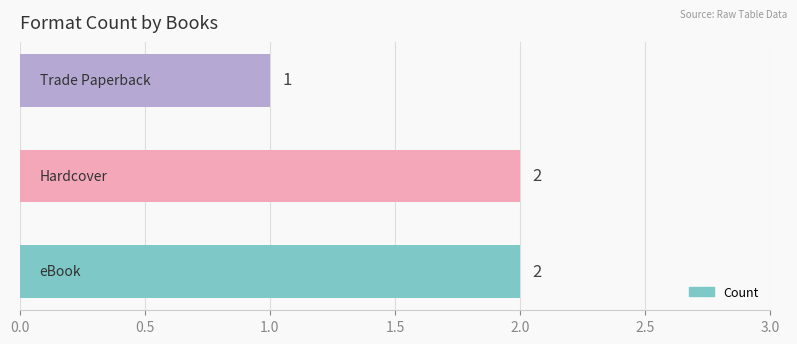

Reading bottom to top, extract all data points from this chart.

2	2	1